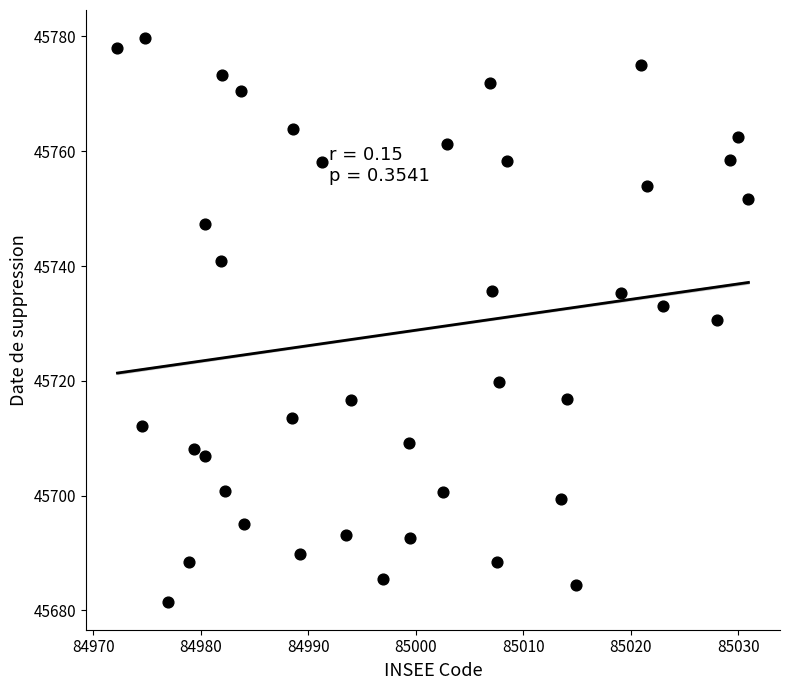

What is the range of Y values (max minus min)?

98.1